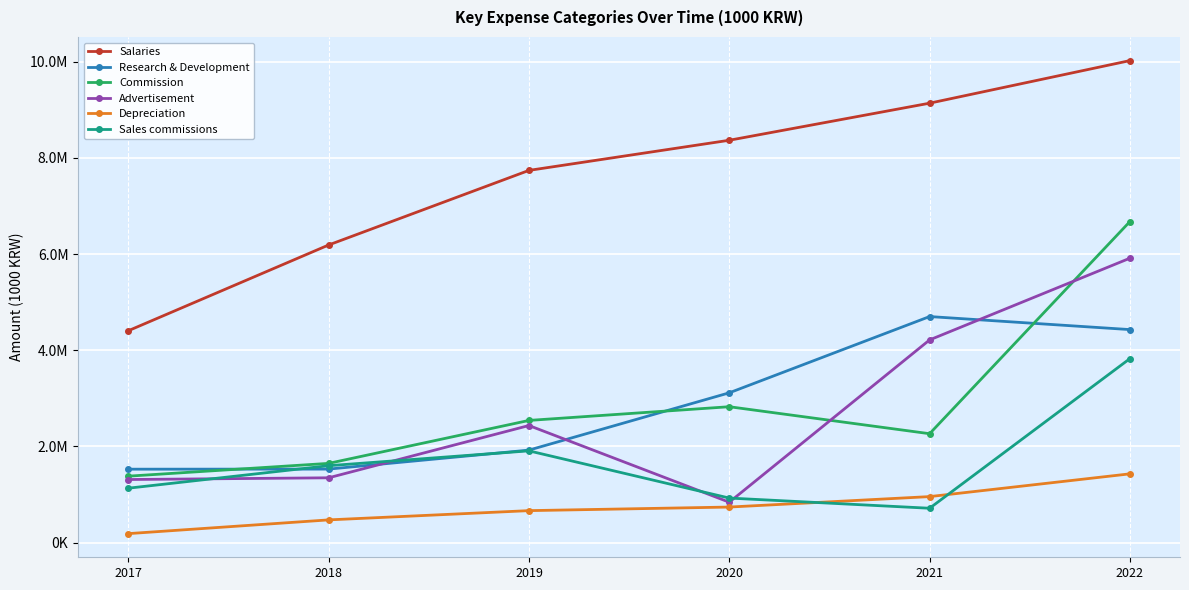

Which series has the largest total across all categories?

Salaries